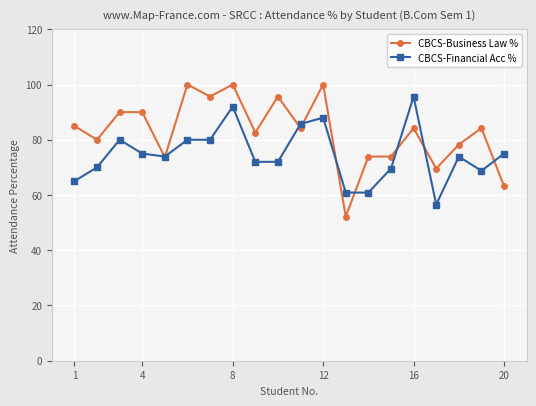

True or false: CBCS-Business Law % has more than 1 interior local peaks.

True